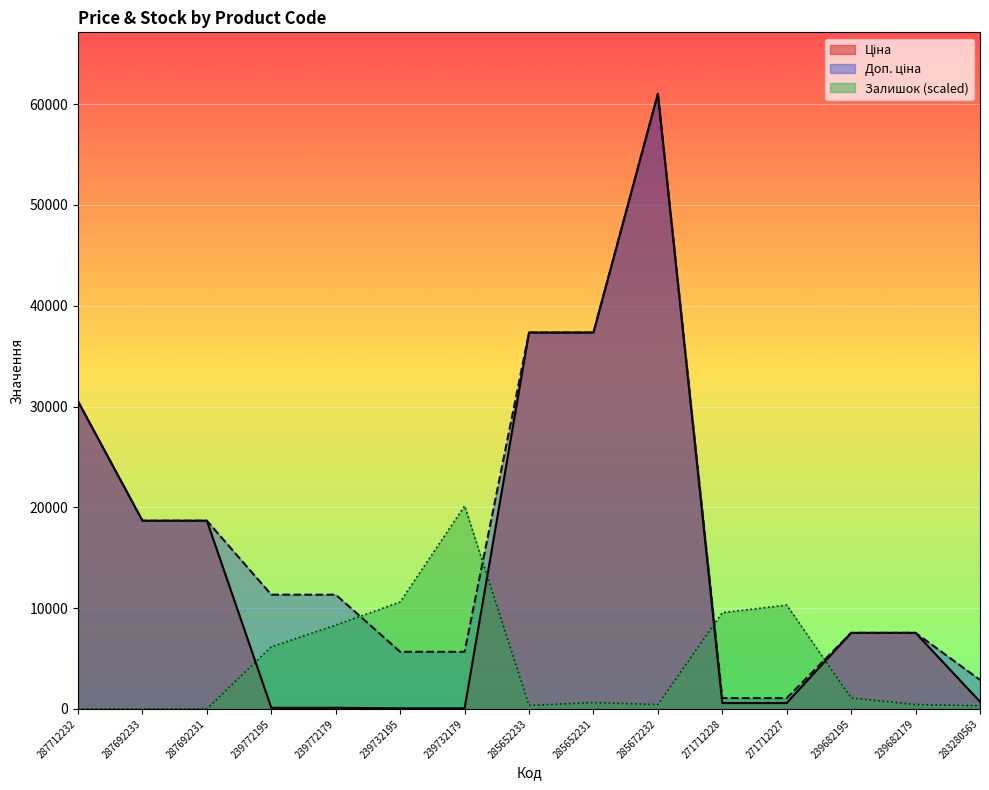

Rank the series at 239682179 from highest to lowest value.

Ціна, Доп. ціна, Залишок